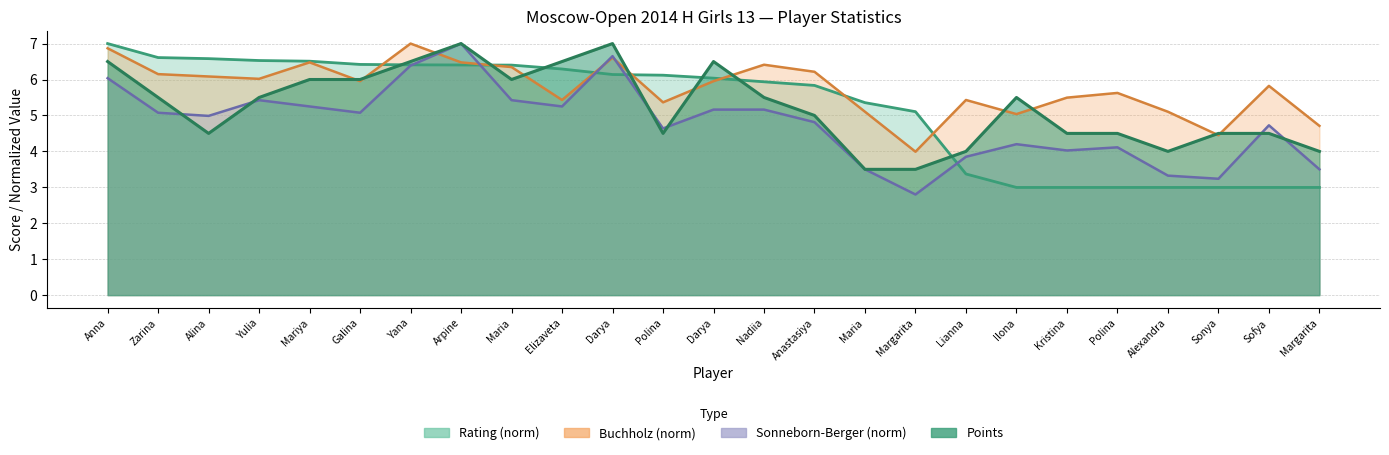

Reading left to right, transcribe all the data shown in this chart.

Points: 6.5	5.5	4.5	5.5	6.0	6.0	6.5	7.0	6.0	6.5	7.0	4.5	6.5	5.5	5.0	3.5	3.5	4.0	5.5	4.5	4.5	4.0	4.5	4.5	4.0
Rating: 7.0	6.6	6.6	6.5	6.5	6.4	6.4	6.4	6.4	6.3	6.1	6.1	6.0	5.9	5.8	5.4	5.1	3.4	3.0	3.0	3.0	3.0	3.0	3.0	3.0
Buchholz: 6.9	6.1	6.1	6.0	6.5	6.0	7.0	6.5	6.3	5.4	6.6	5.4	6.0	6.4	6.2	5.1	4.0	5.4	5.0	5.5	5.6	5.1	4.4	5.8	4.7
SonnebornBerger: 6.0	5.1	5.0	5.4	5.2	5.1	6.4	7.0	5.4	5.2	6.6	4.6	5.2	5.2	4.8	3.5	2.8	3.9	4.2	4.0	4.1	3.3	3.2	4.7	3.5